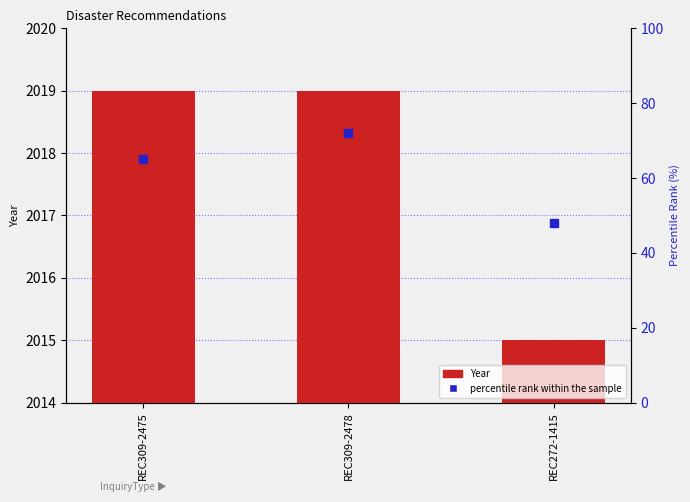

At how many categories does at least one series exceed 48?

2